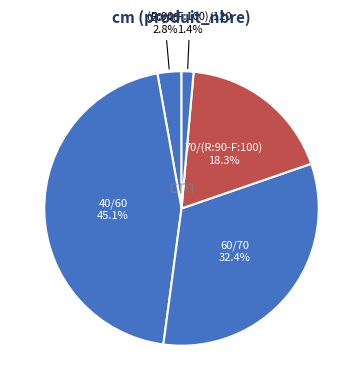

How much of the chart is everything except (R:90-F:100)/120?

98.6%